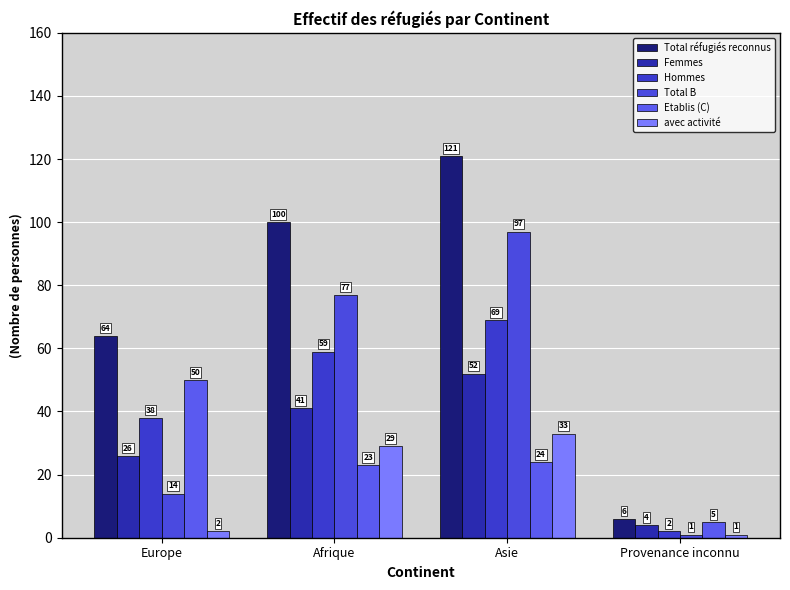

At Asie, list the series in order from smallest to largest.

Etablis (C), avec activité, Femmes, Hommes, Total B, Total réfugiés reconnus